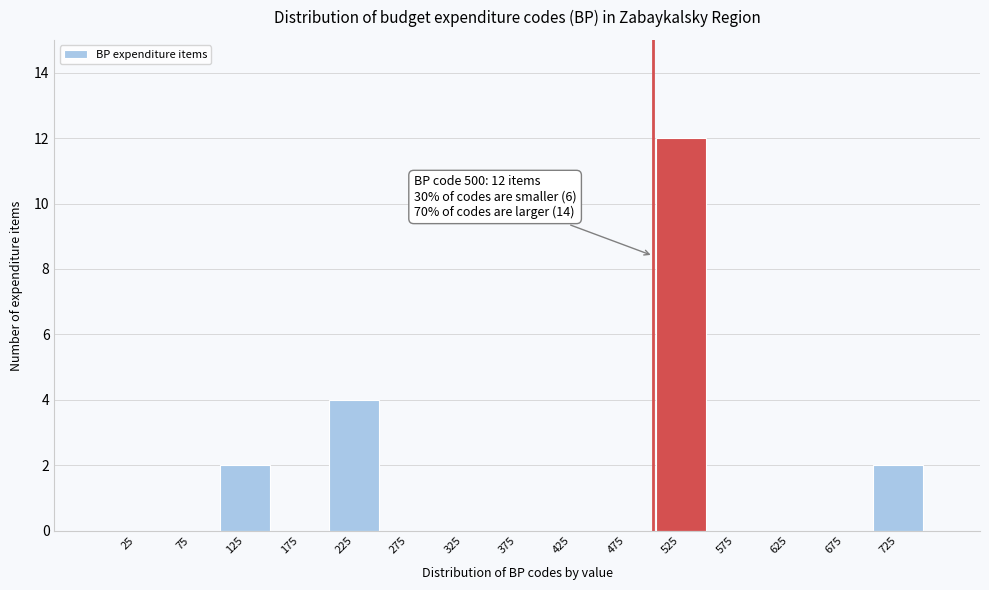

Which range on the x-axis has the tallest bar?

500 to 550